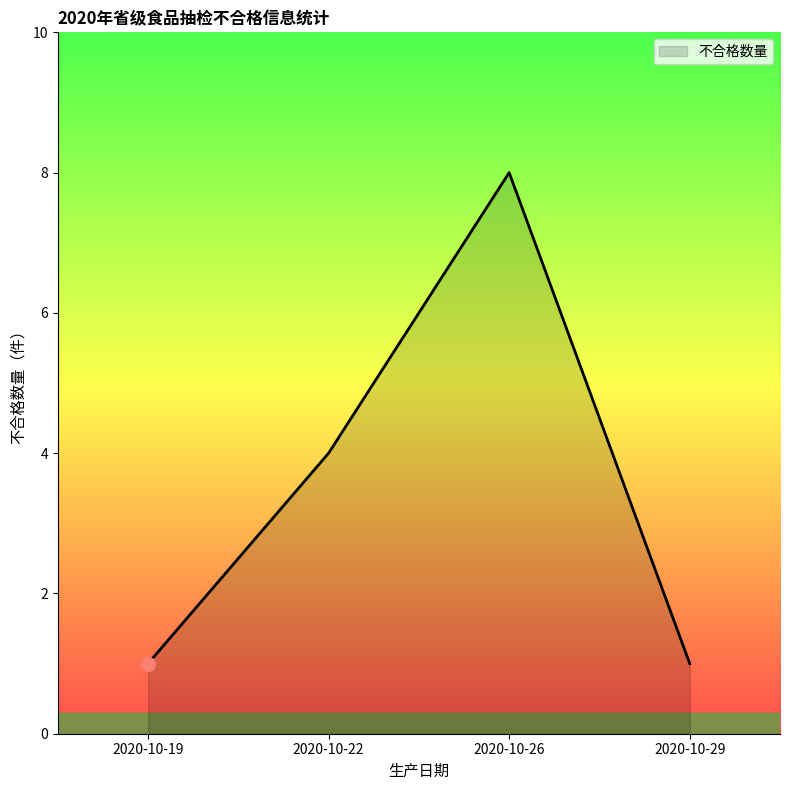

Which has a higher value, 2020-10-19 or 2020-10-26?

2020-10-26